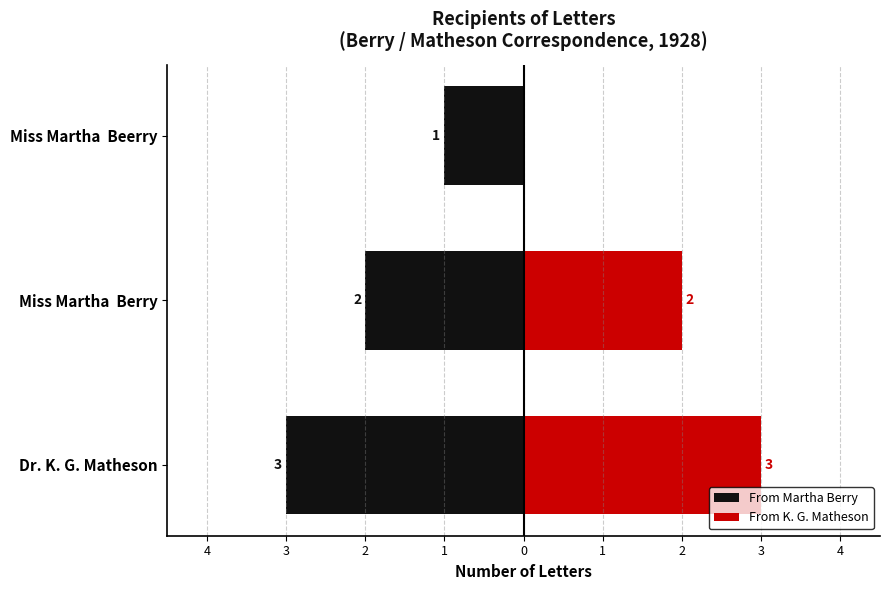

At 3, list the series in order from largest to smallest.

From K. G. Matheson, From Martha Berry